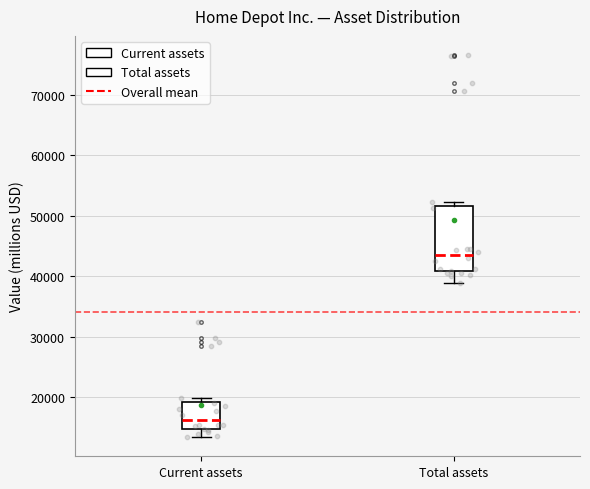

Which box has the highest median line?

Total assets